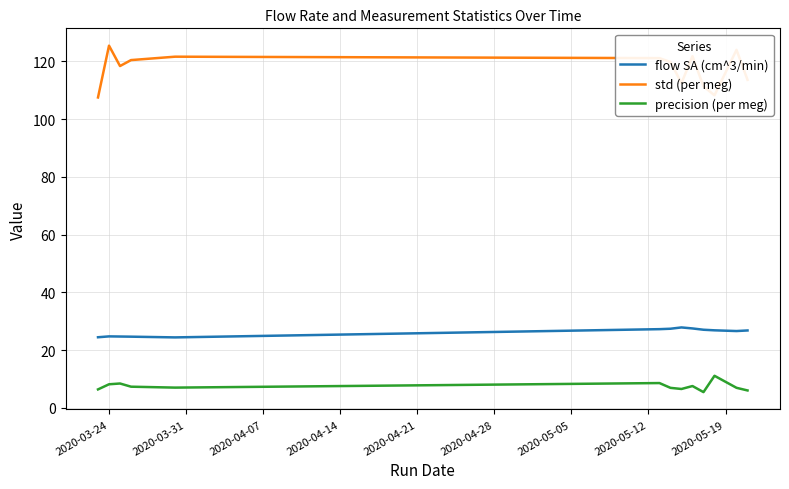

True or false: std (per meg) and precision (per meg) cross at least once.

False